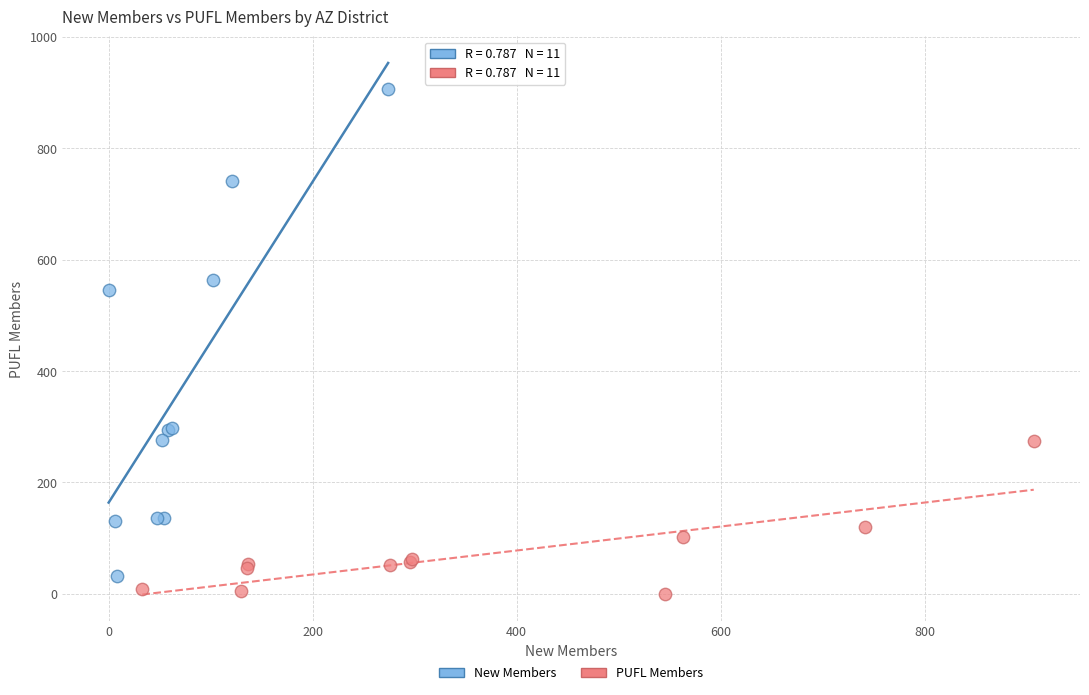

Which series contains the highest Y value?

New Members